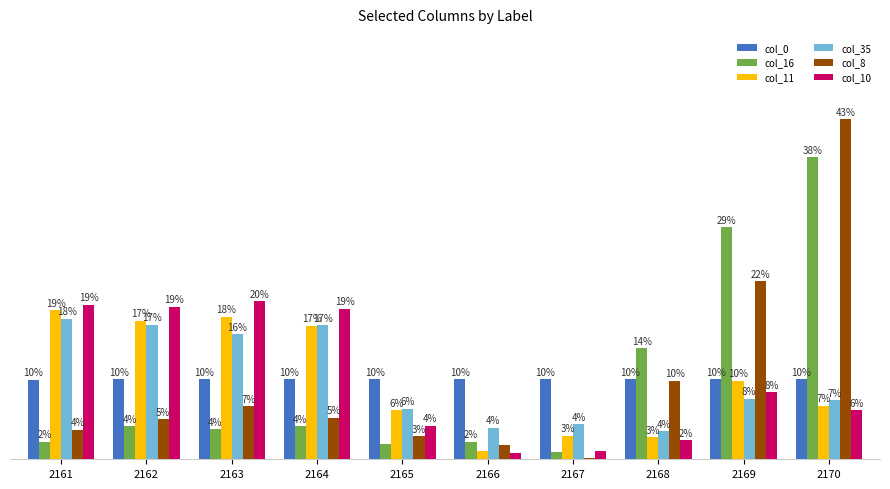

Which series changed the most between 2169 and 2170?

col_8